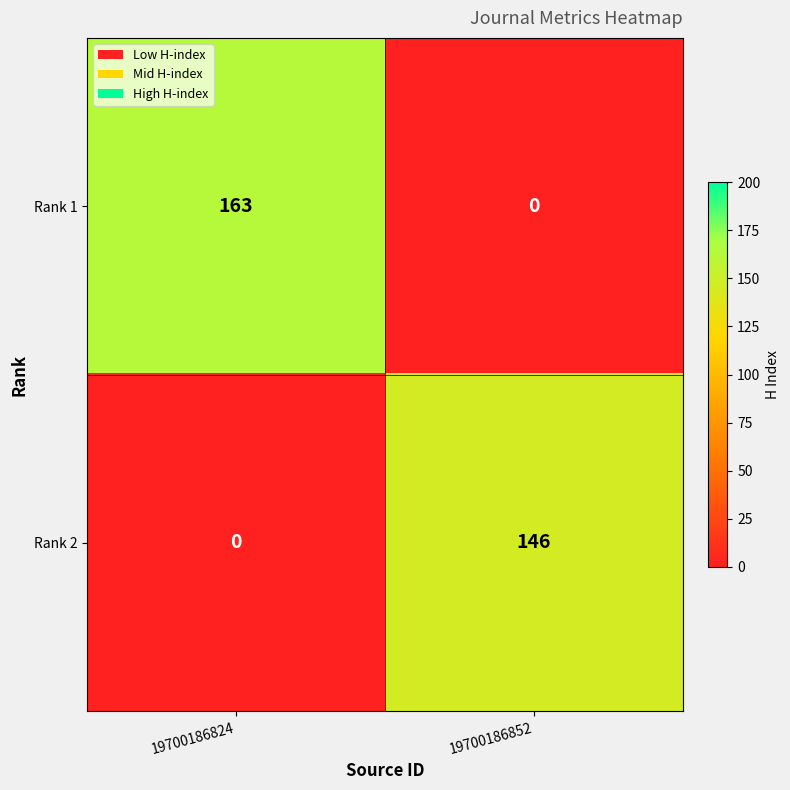

What is the sum of all Rank 2 values?

146